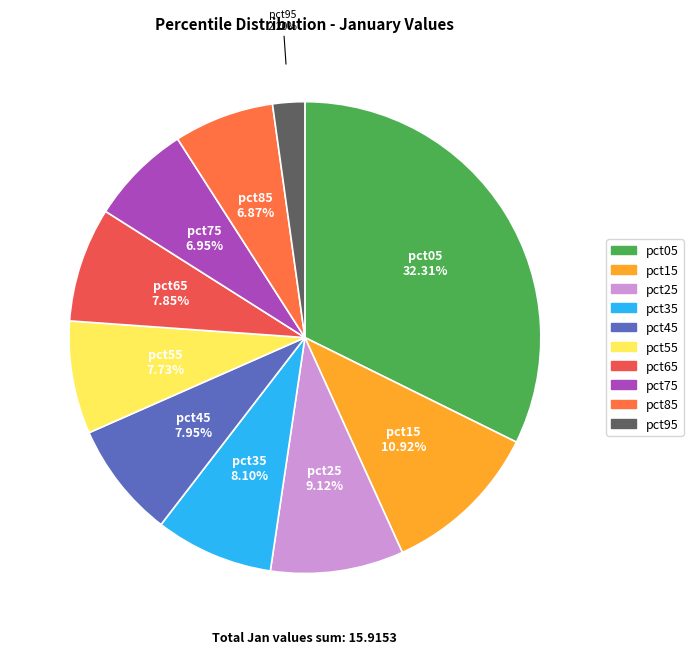

Is the sum of pct05 and pct15 greater than half?

No